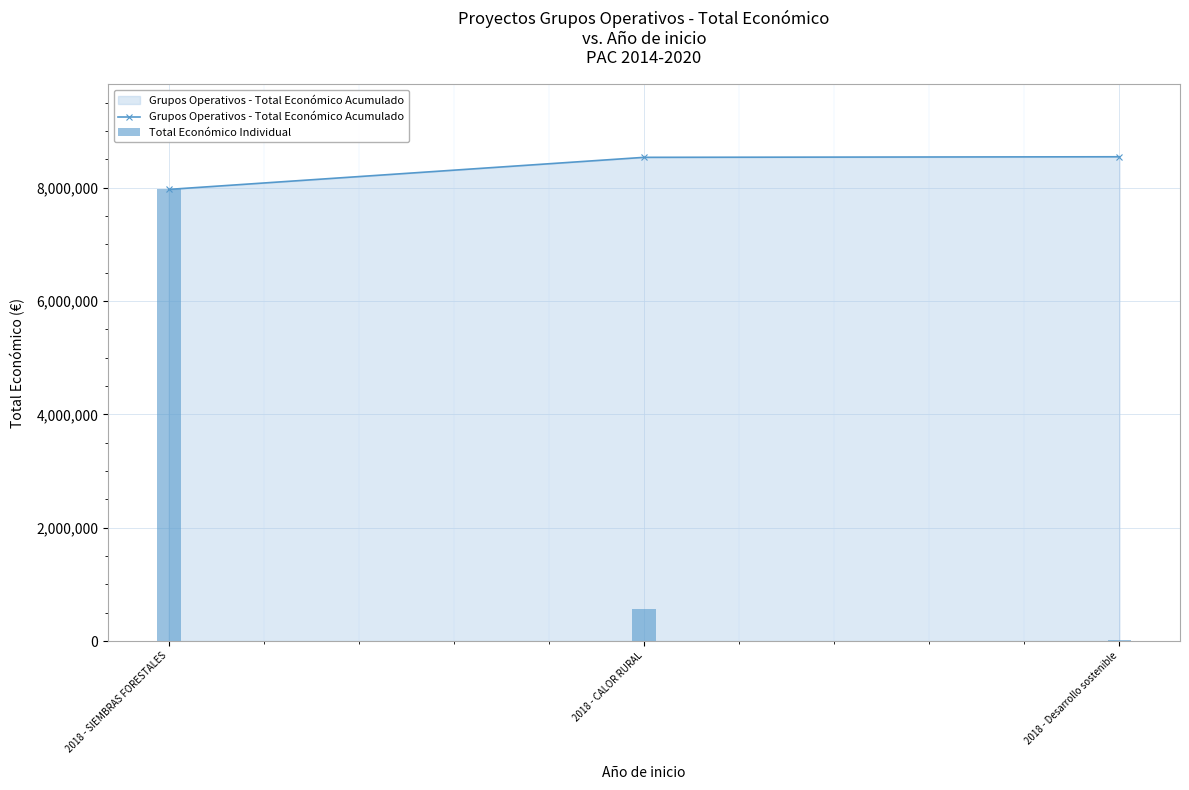

How many groups of bars are there?

3